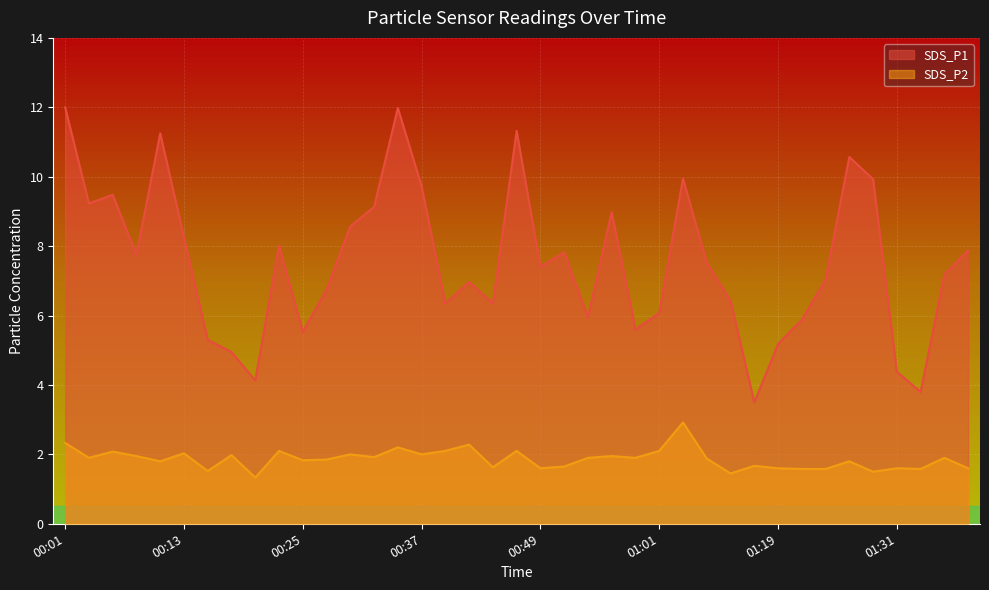

The value of SDS_P1 at 01:34 is 1.7. True or false?

False